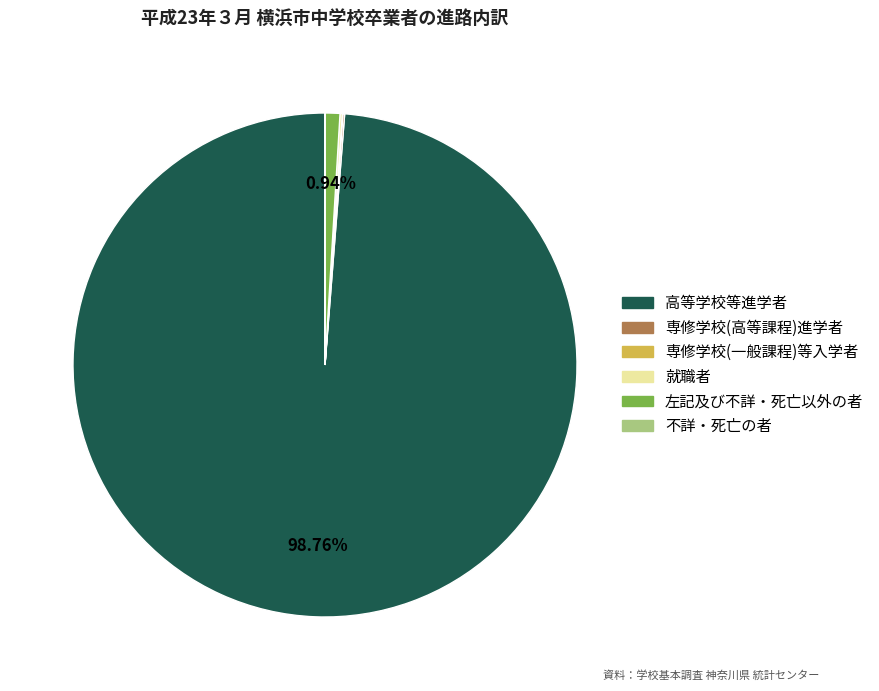

Is the sum of 左記及び不詳・死亡以外の者 and 高等学校等進学者 greater than half?

Yes